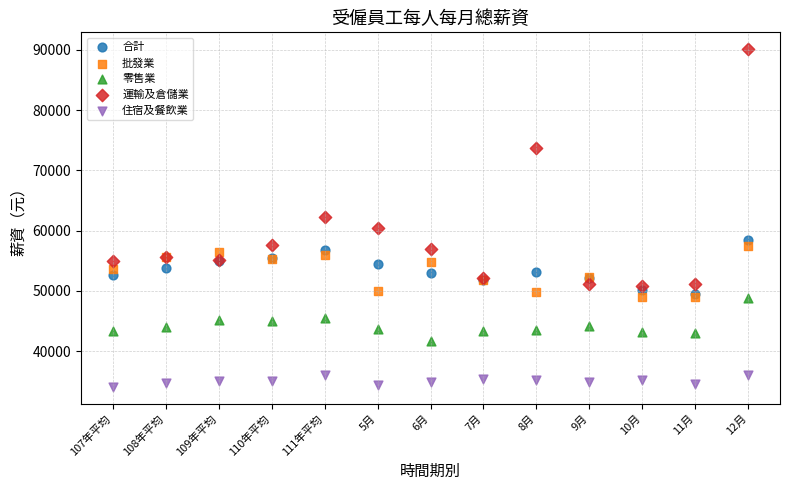

In the 運輸及倉儲業 series, what Y value is closest to 70474?

73659